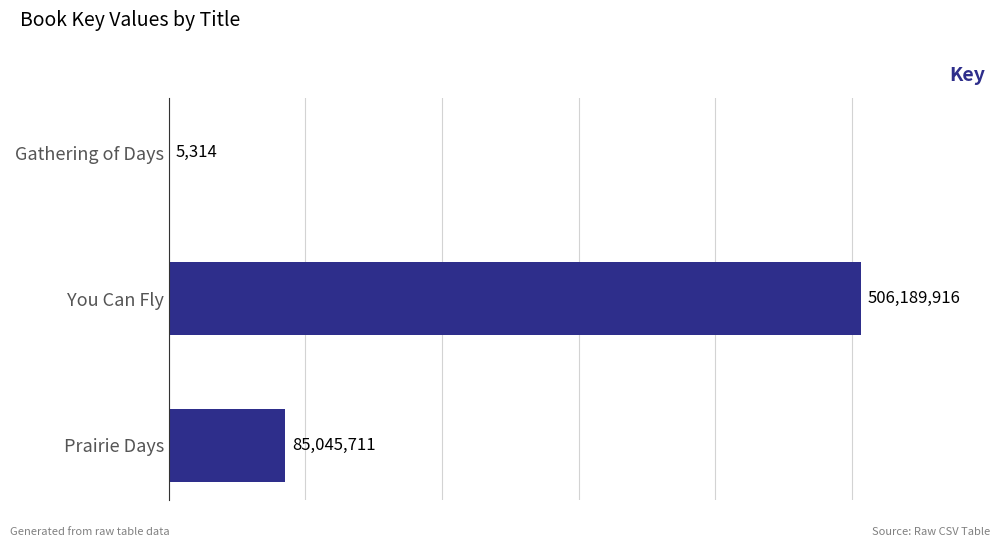

What is the greatest value displayed?

506189916